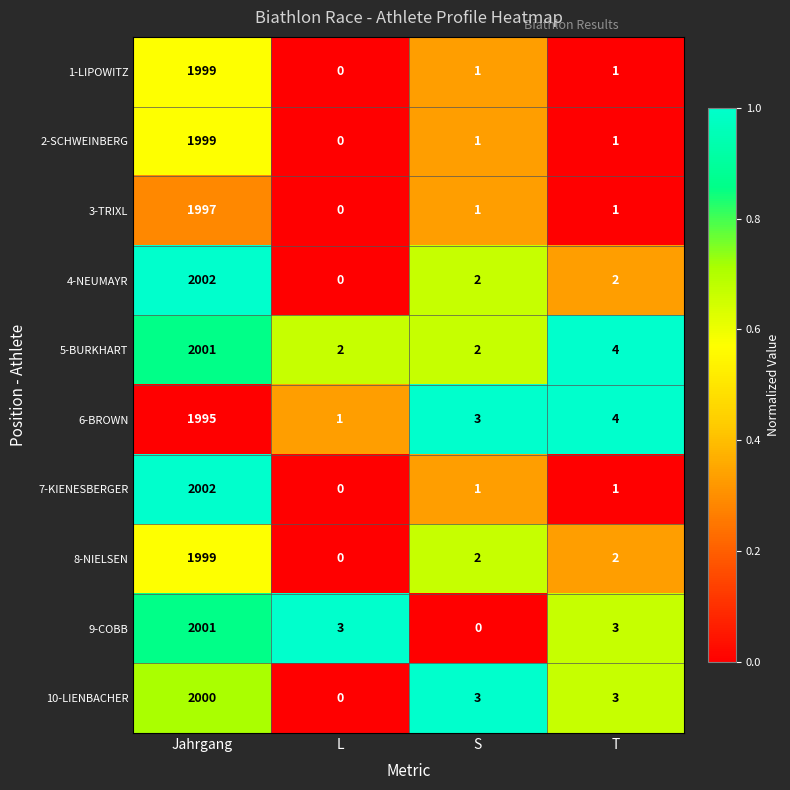

What is the greatest value displayed?

2002